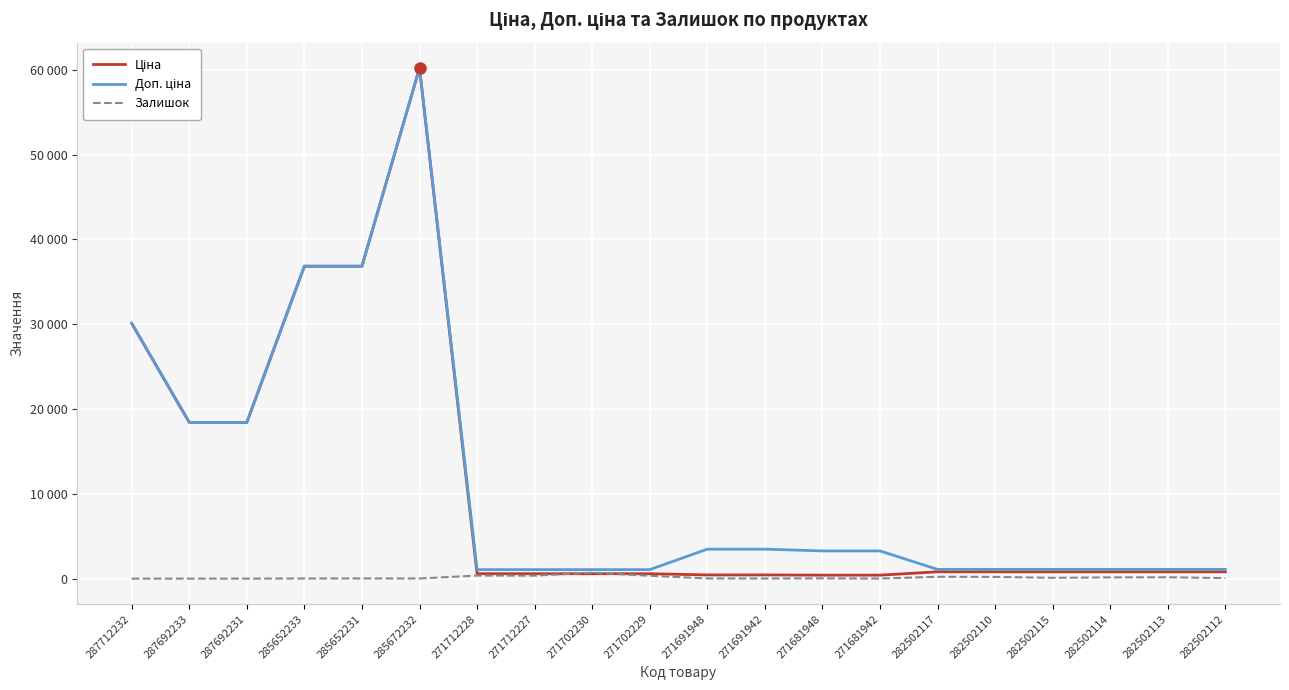

Is this an area chart (filled region under the line)?

No